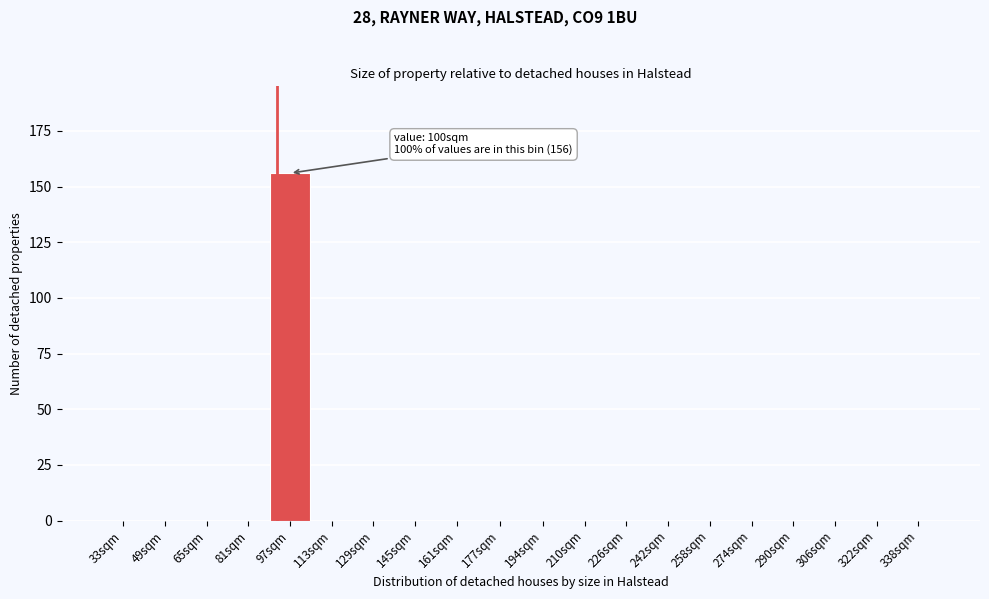

Reading left to right, what are all the values shown in this chart?

33sqm=0	49sqm=0	65sqm=0	81sqm=0	97sqm=156	113sqm=0	129sqm=0	145sqm=0	161sqm=0	177sqm=0	194sqm=0	210sqm=0	226sqm=0	242sqm=0	258sqm=0	274sqm=0	290sqm=0	306sqm=0	322sqm=0	338sqm=0